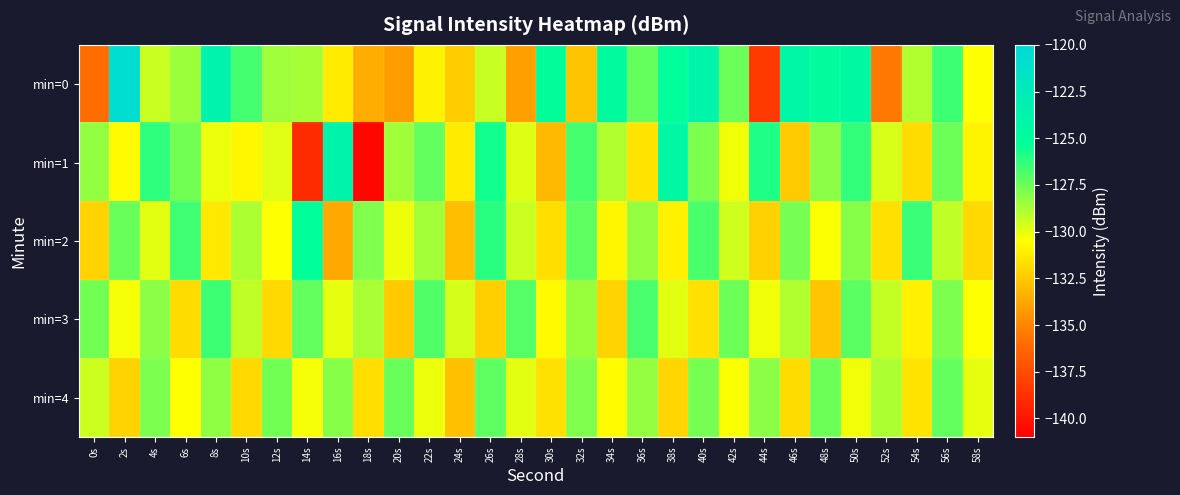

Which category has the highest value across all series?

2s